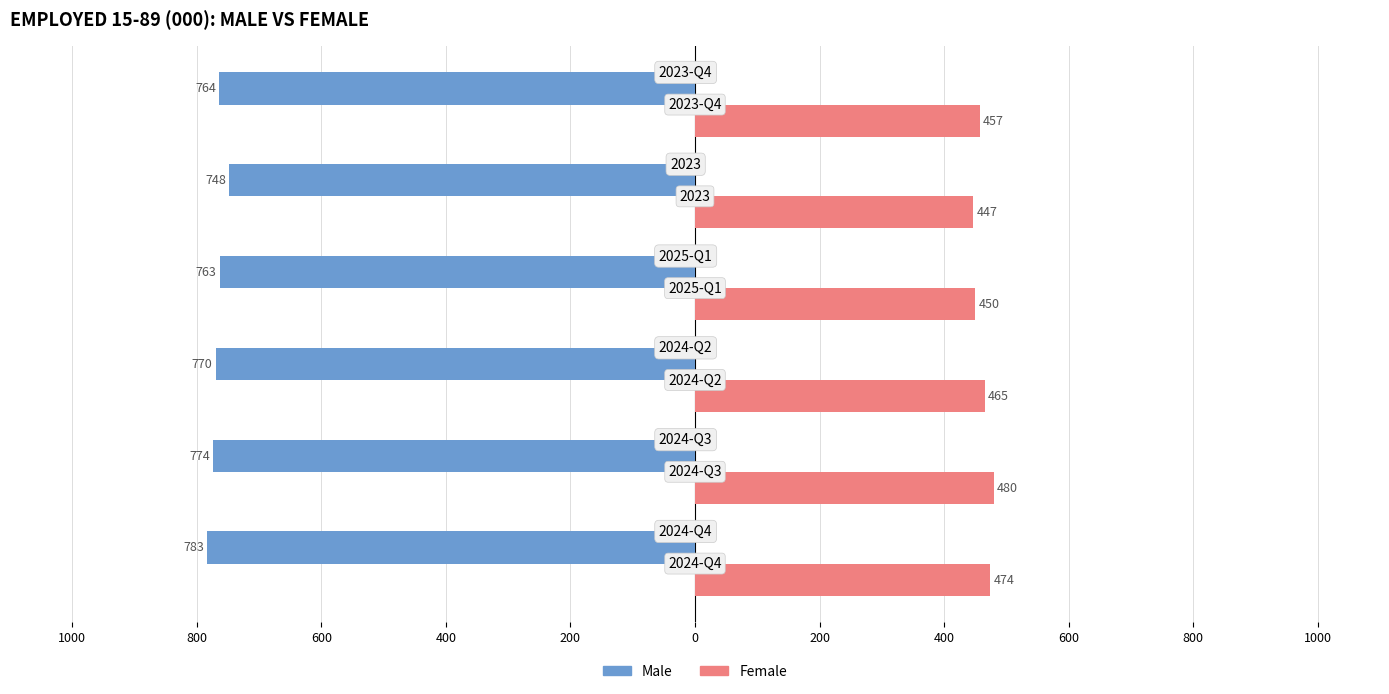

What is the difference between the maximum and minimum values in the Female series?

33